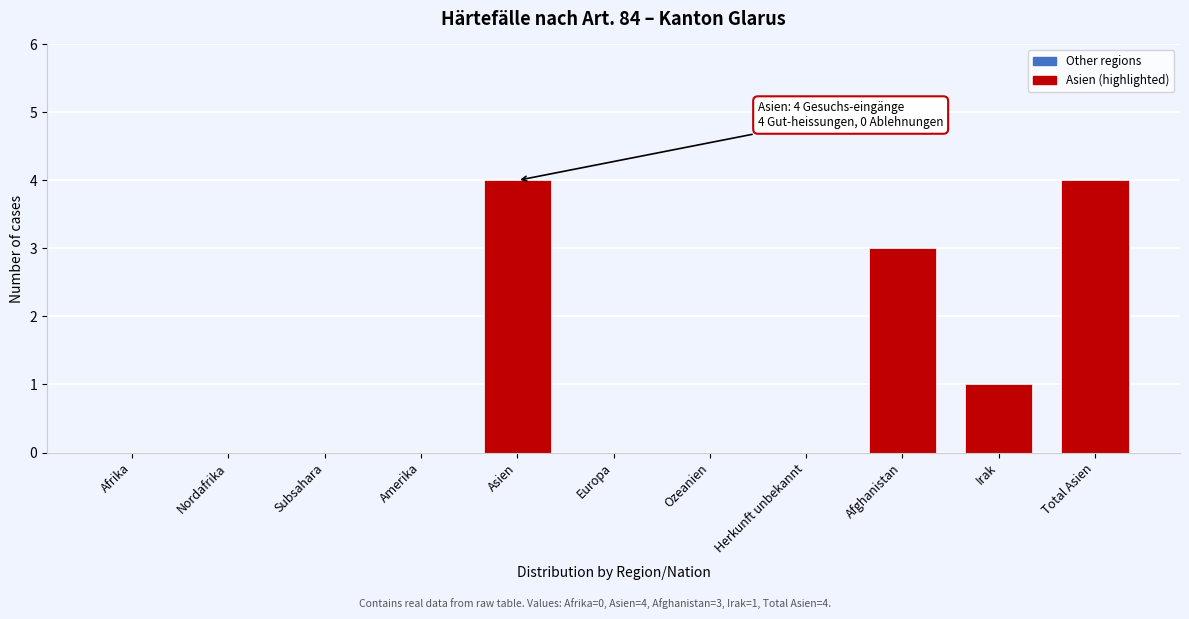

Reading left to right, what are all the values shown in this chart?

Afrika=0	Nordafrika=0	Subsahara=0	Amerika=0	Asien=4	Europa=0	Ozeanien=0	Herkunft unbekannt=0	Afghanistan=3	Irak=1	Total Asien=4